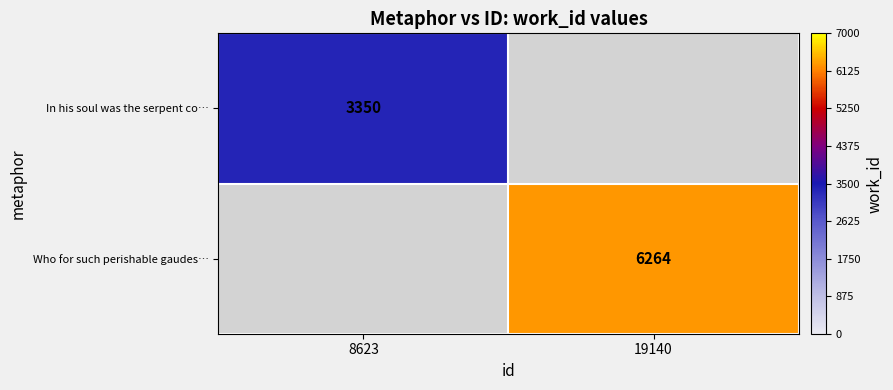

True or false: In his soul was the serpent co… has a value of 5343 at 8623.

False